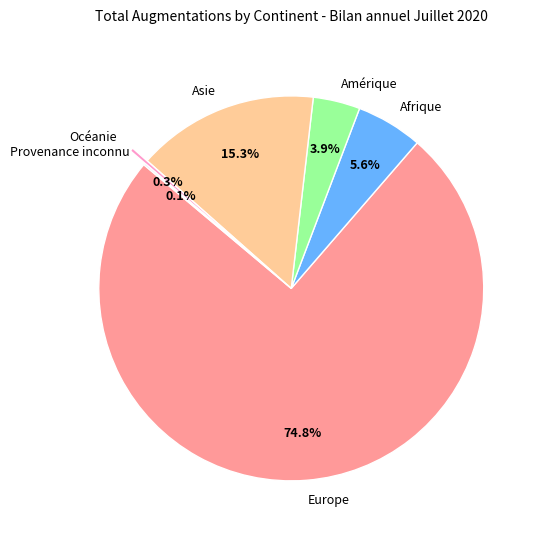

Is there a majority slice in this chart?

Yes